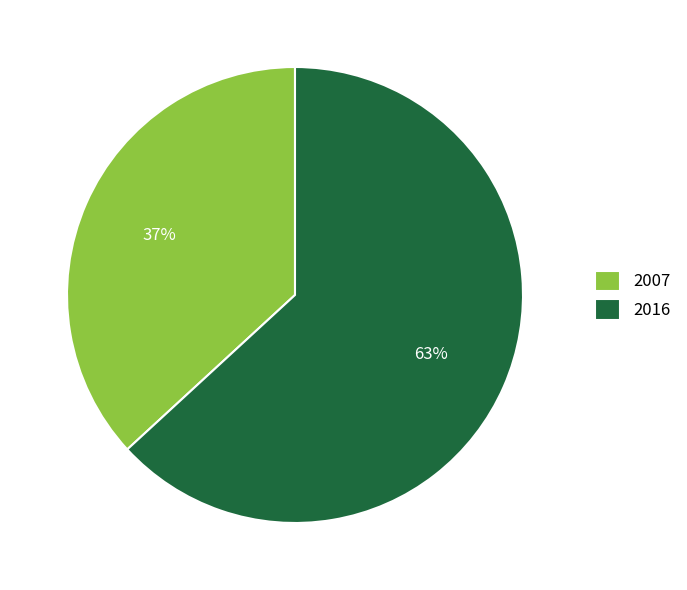

What is the ratio of the value at 2016 to the value at 2007?

1.7